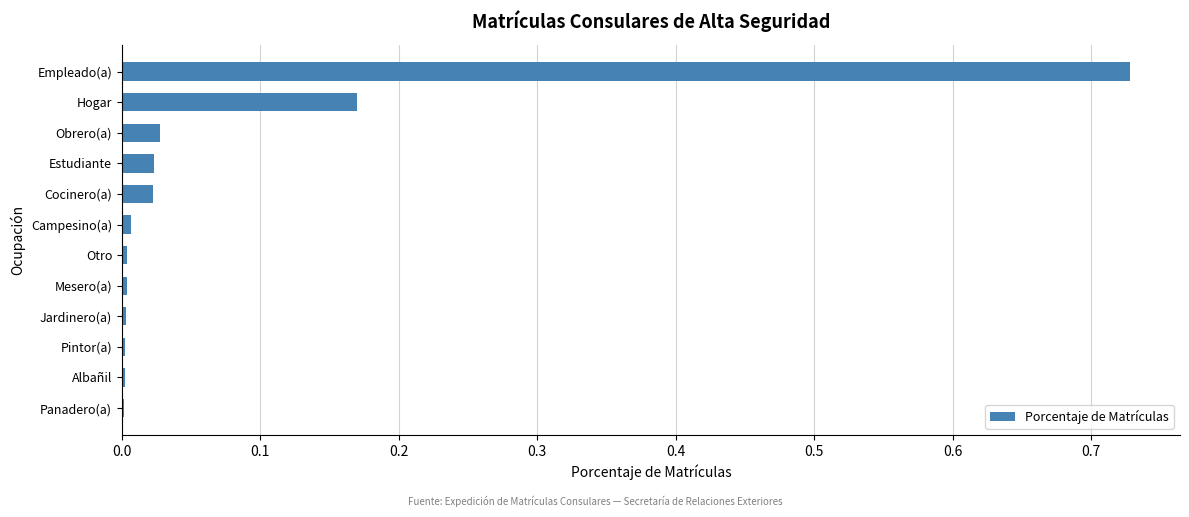

The chart shows a value of 1.1 at Empleado(a). True or false?

False